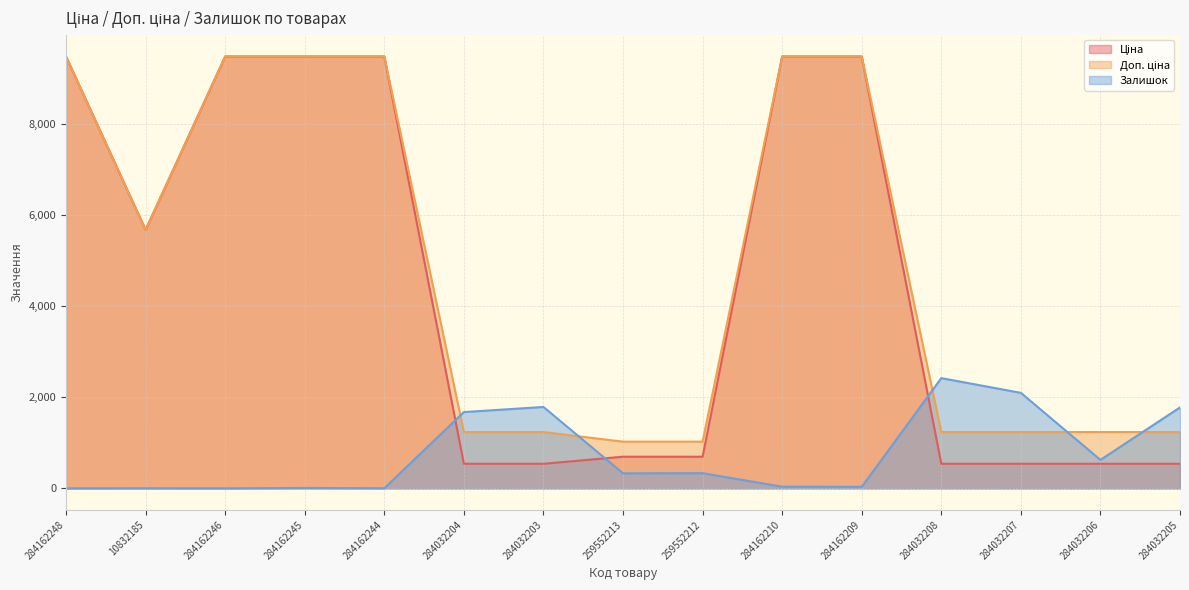

Which series changed the most between 284032203 and 284032207?

Залишок